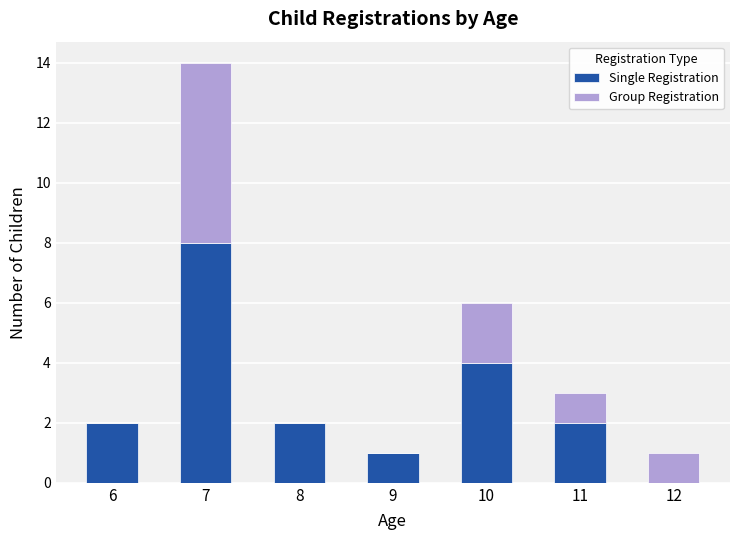

What is the sum of the Single Registration values at 10 and 12?

4